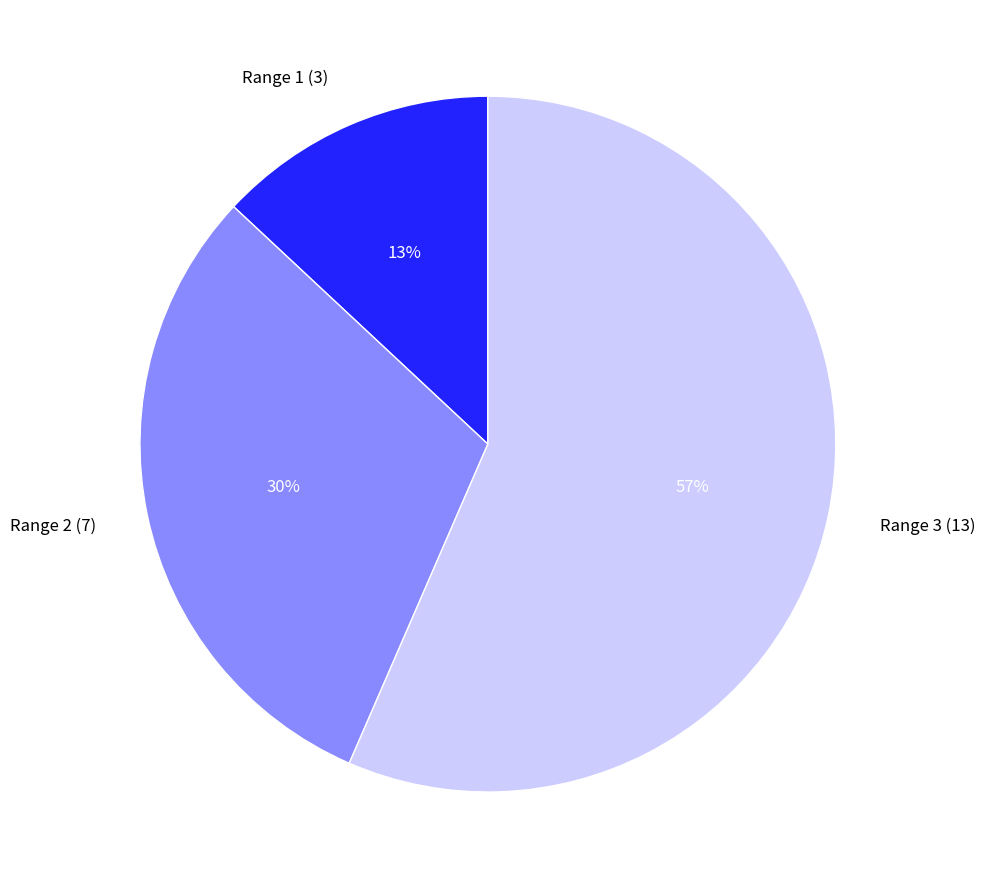

Is there a majority slice in this chart?

Yes